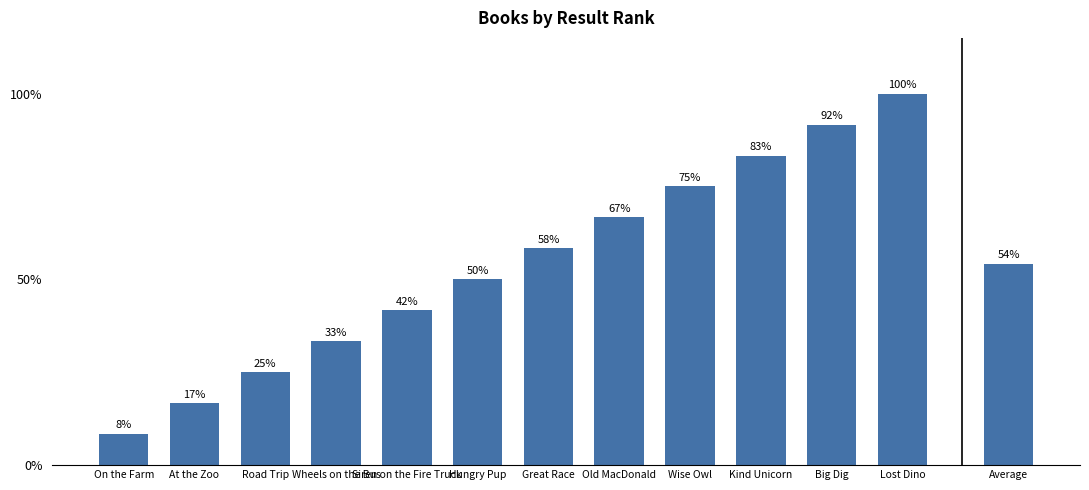

What is the change in value from Siren on the Fire Truck to Big Dig?

+0.5